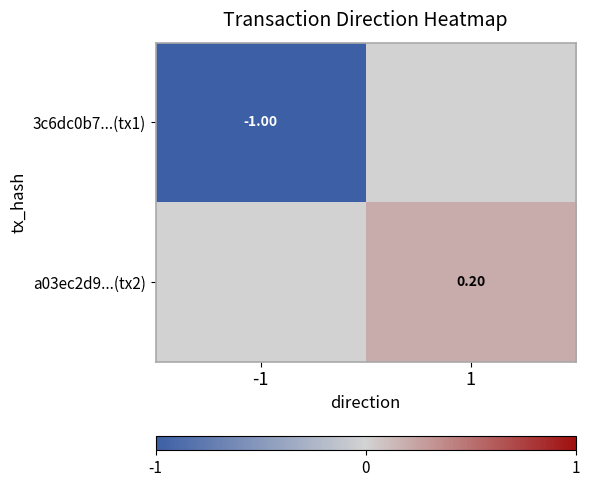

Between -1 and 1, which is larger?

1